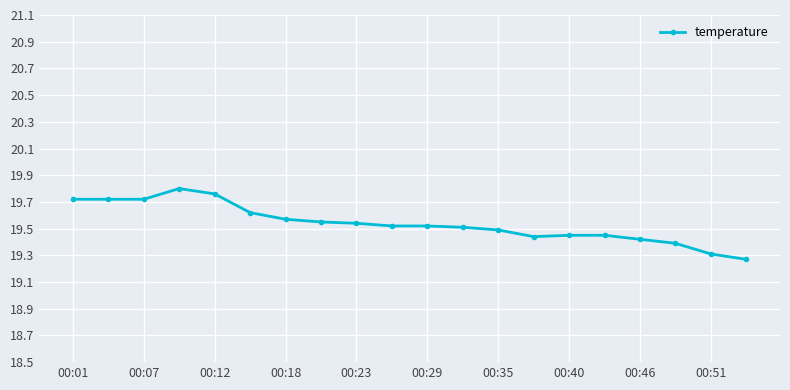

Does the chart display data point markers on the line(s)?

Yes